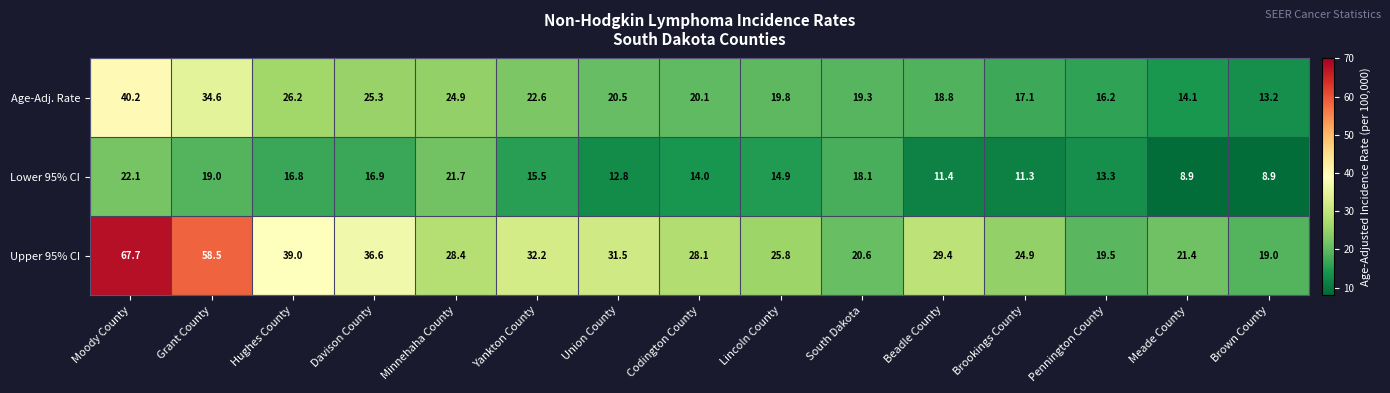

Which series has the largest total across all categories?

Upper 95% CI